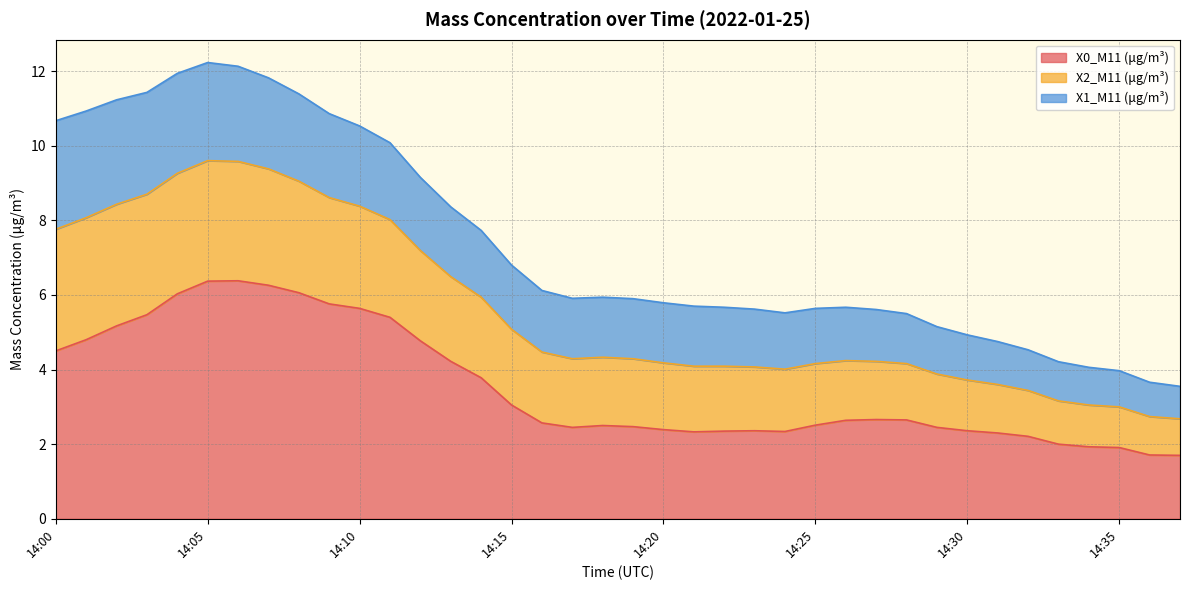

What is the minimum value for X0_M11 (μg/m³)?

1.7